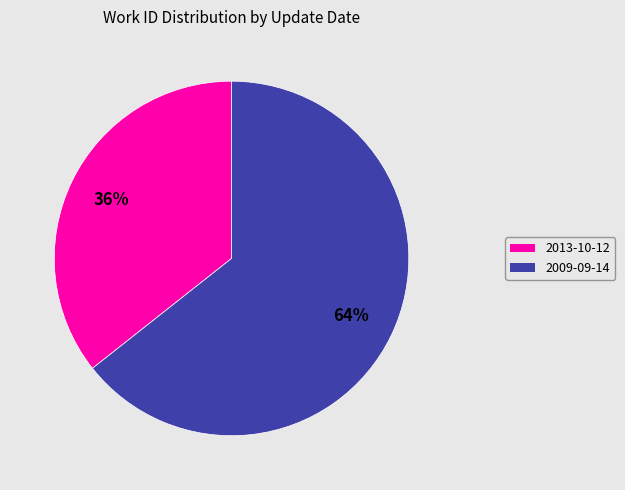

What is the ratio of the value at 2009-09-14 to the value at 2013-10-12?

1.8